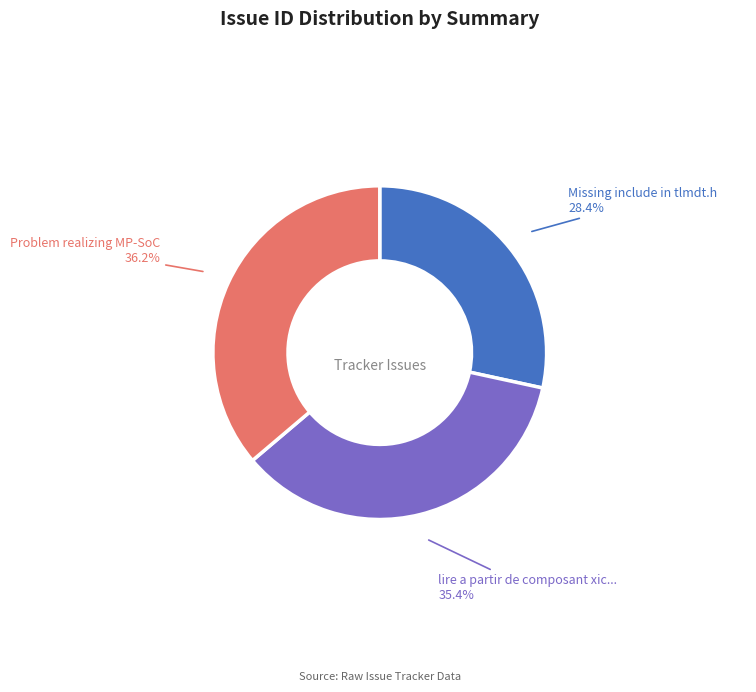

Is there any slice that represents more than half of the pie?

No